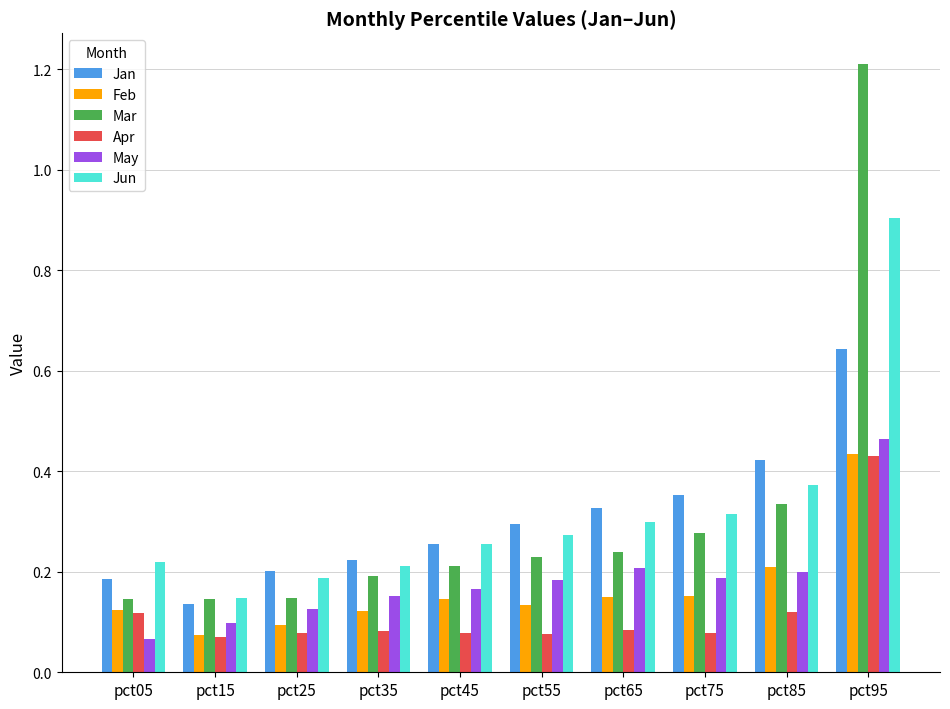

Which category has the lowest value in the Jun series?

pct15